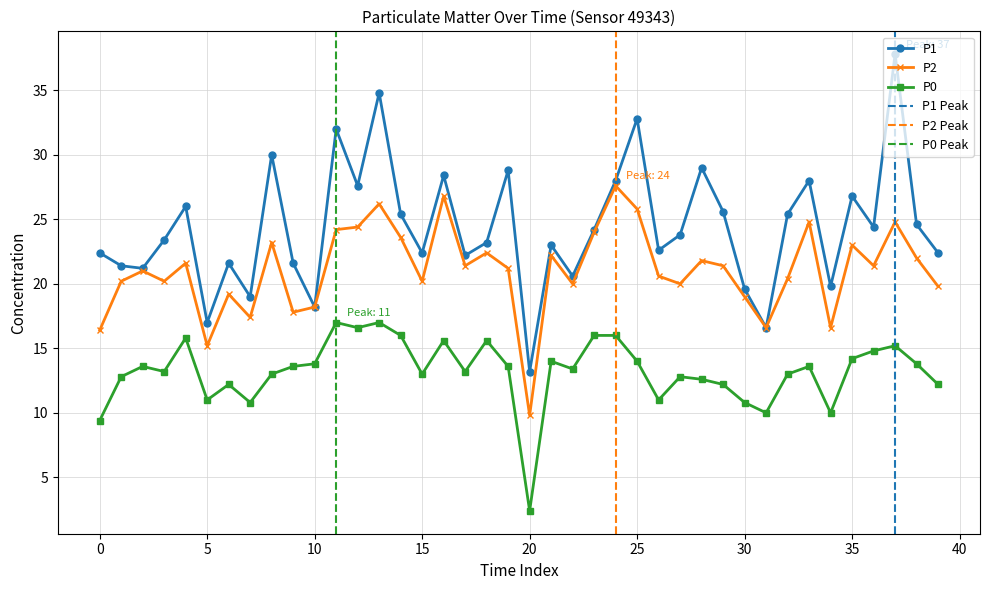

What is the sum of the P2 values at 25 and 18?

48.2